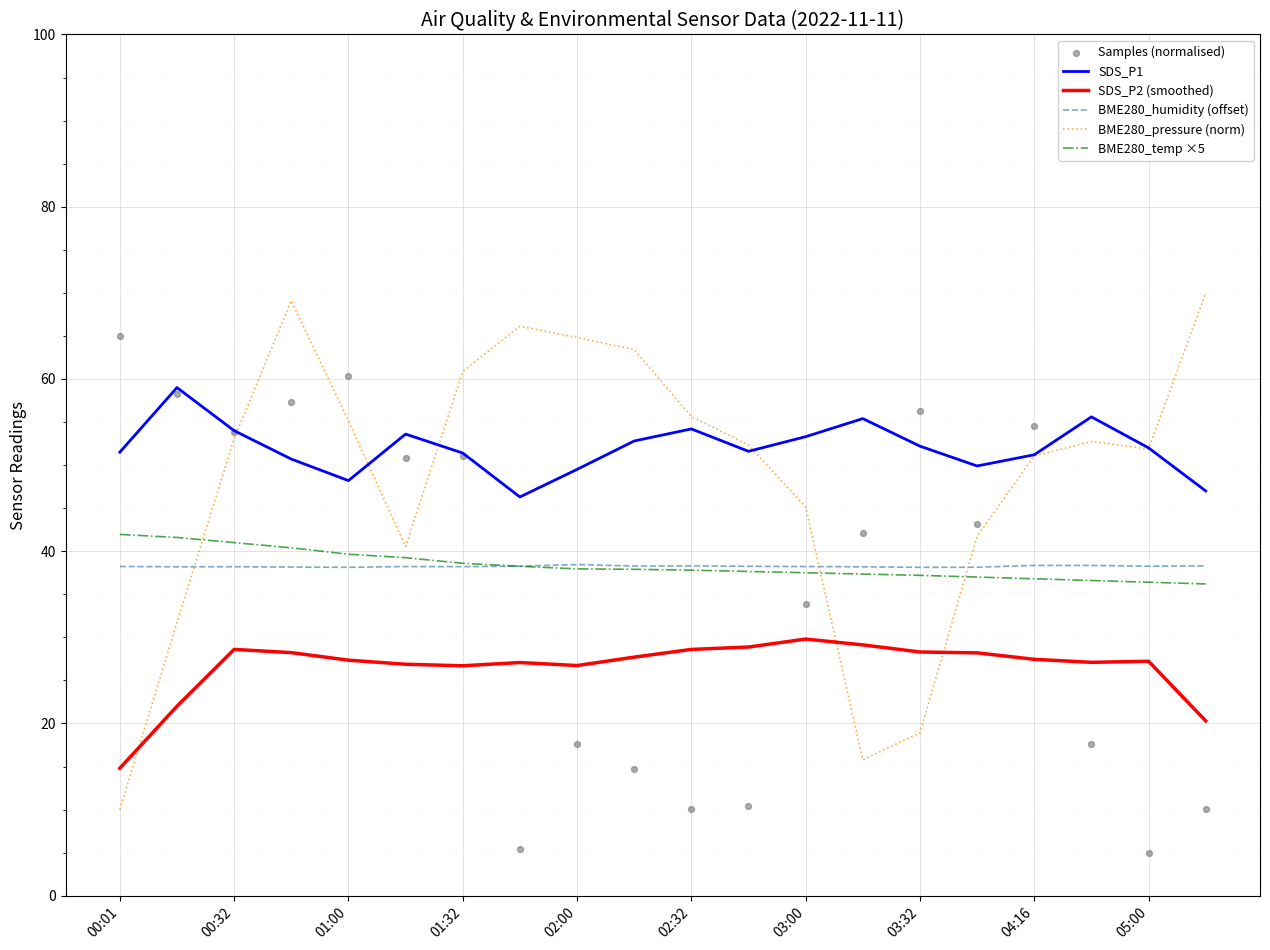

What is the total value across all series at 13?

217.9